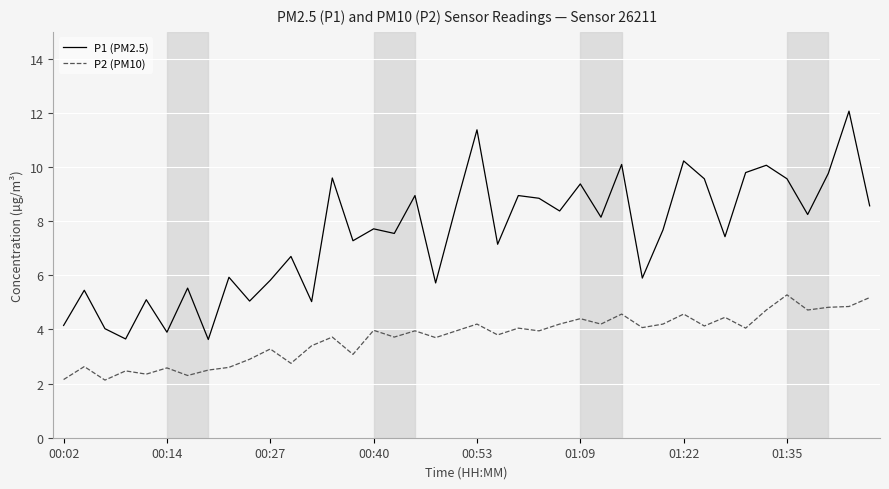

Which series has the largest range (max minus min)?

P1 (PM2.5)